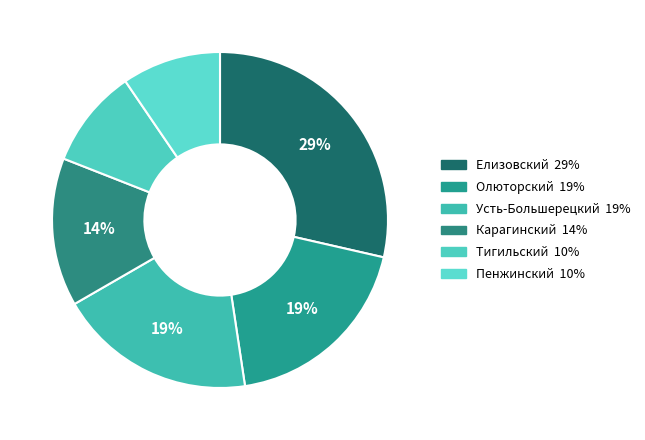

How many slices are in this pie chart?

6